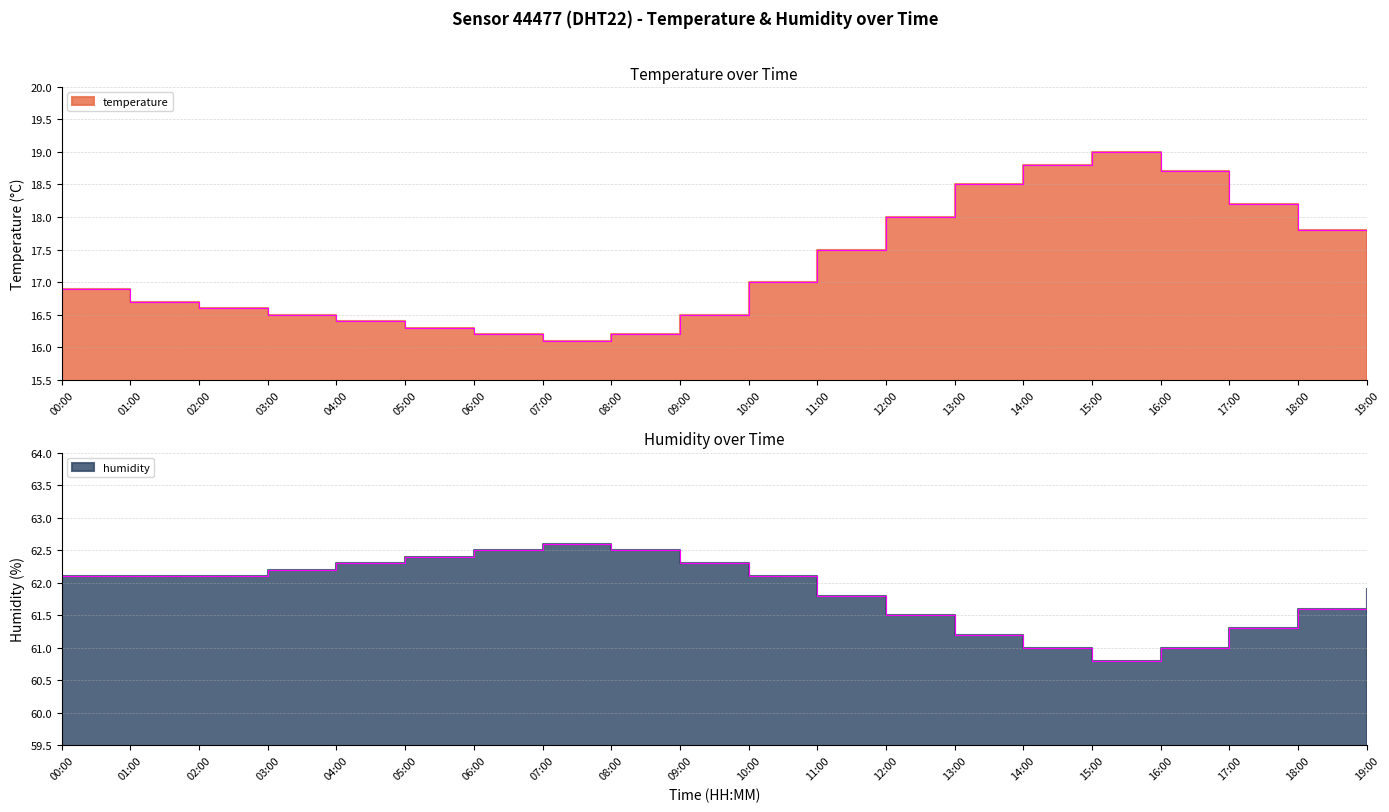

Which series has the largest total across all categories?

humidity